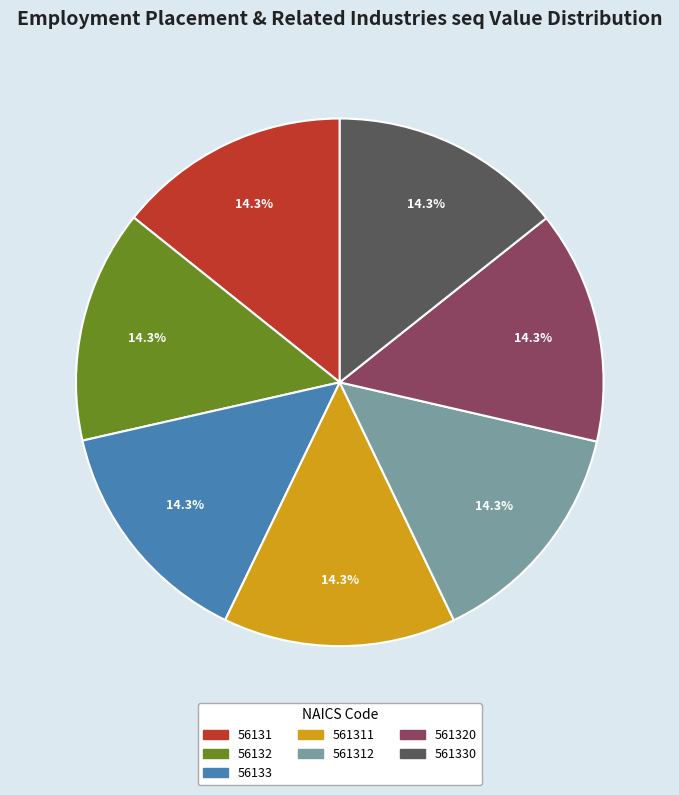

Is there any slice that represents more than half of the pie?

No